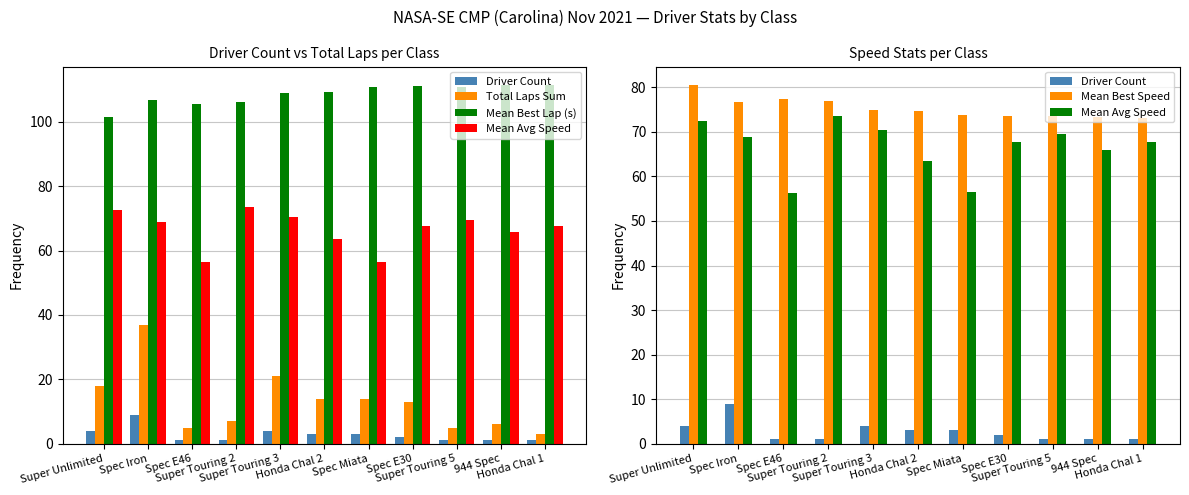

True or false: Mean Best Lap (s) has a value of 64.4 at Spec E30.

False